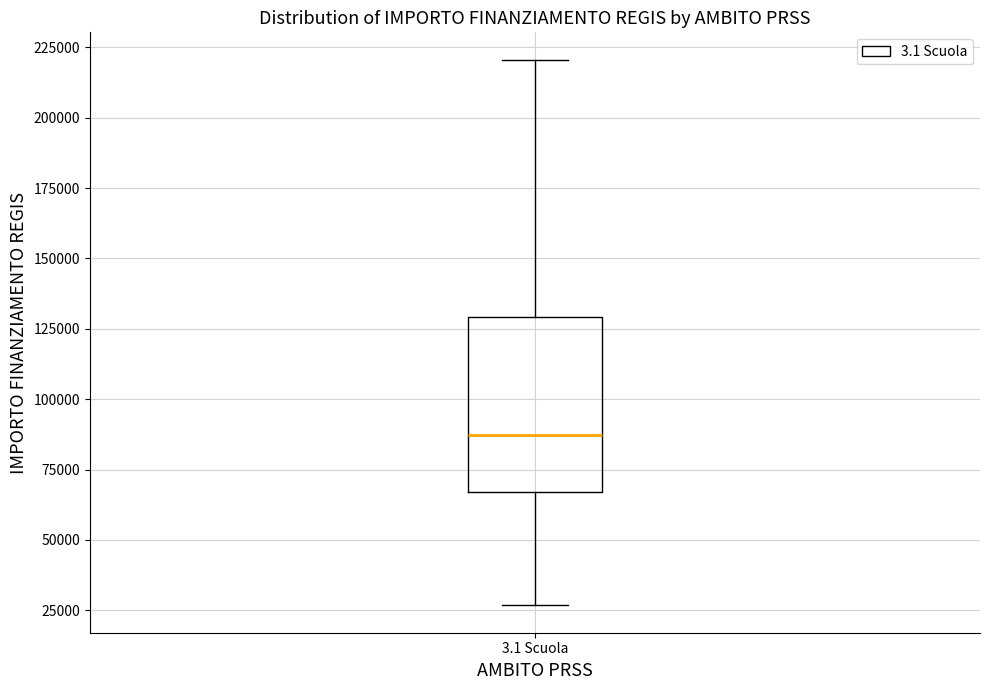

Where is the upper edge of the box for 3.1 Scuola on the y-axis? The values are not printed on the chart, so give them approximately, as read against the axis.

130000